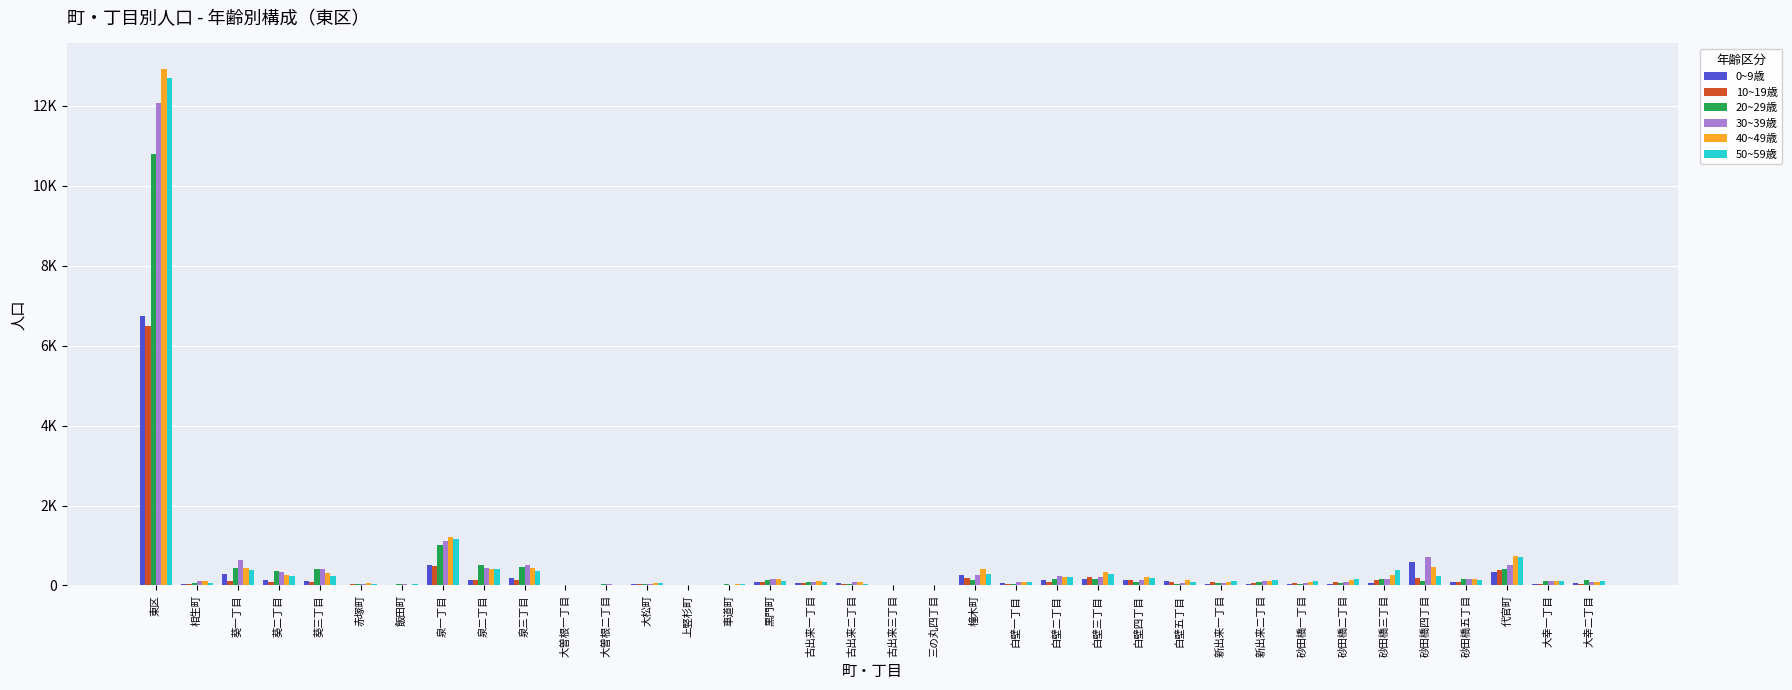

What is the sum of all 0~9歳 values?

10686